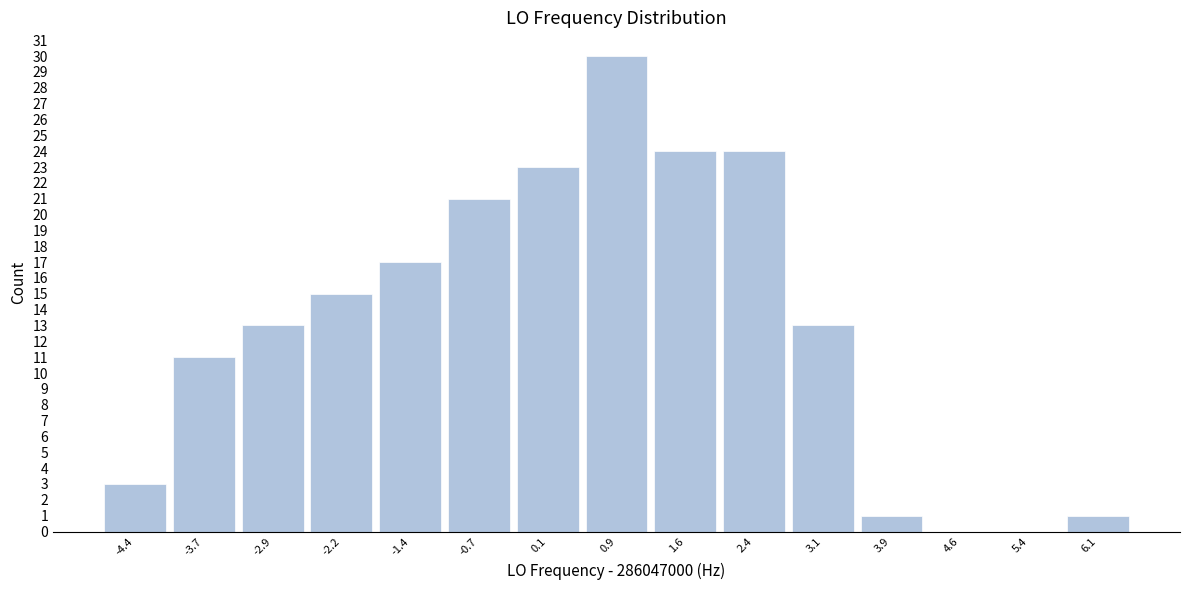

Reading left to right, extract all data points from this chart.

-4.4=3	-3.7=11	-2.9=13	-2.2=15	-1.4=17	-0.7=21	0.1=23	0.9=30	1.6=24	2.4=24	3.1=13	3.9=1	4.6=0	5.4=0	6.1=1